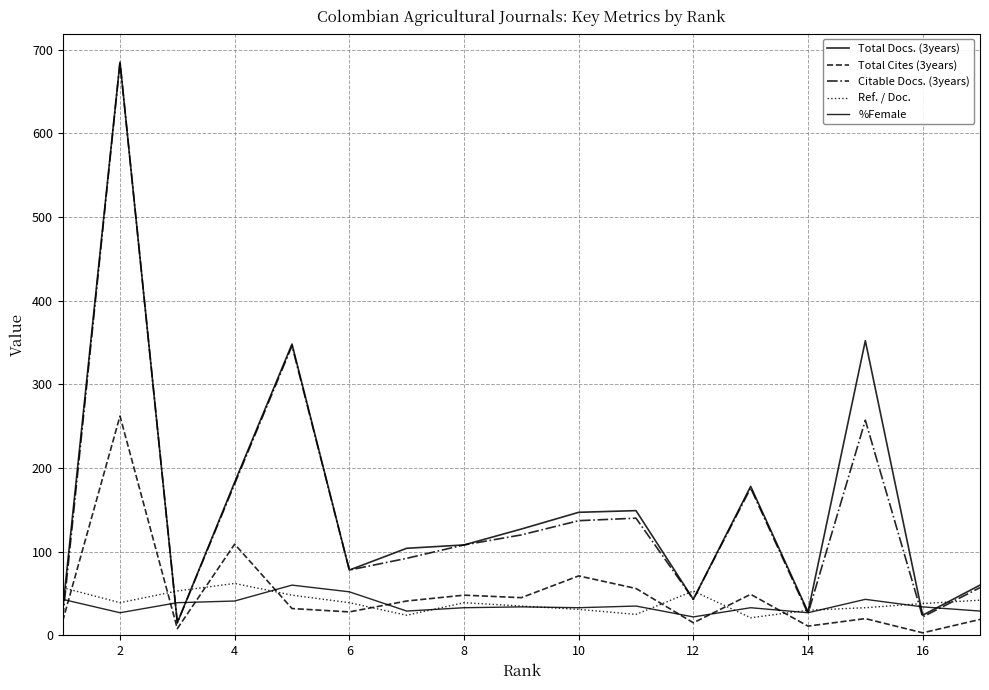

Is this an area chart (filled region under the line)?

No